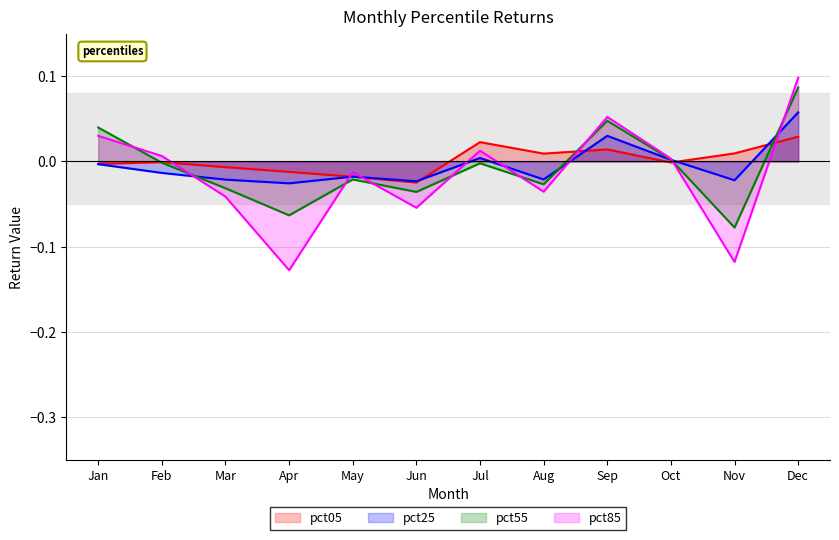

How many values in pct05 are above zero?

5